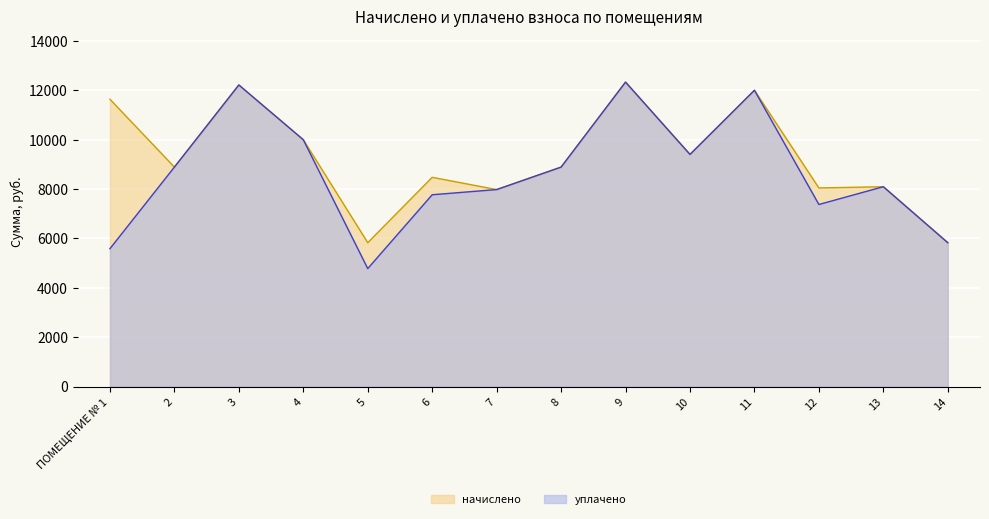

True or false: уплачено and начислено intersect in this chart.

False